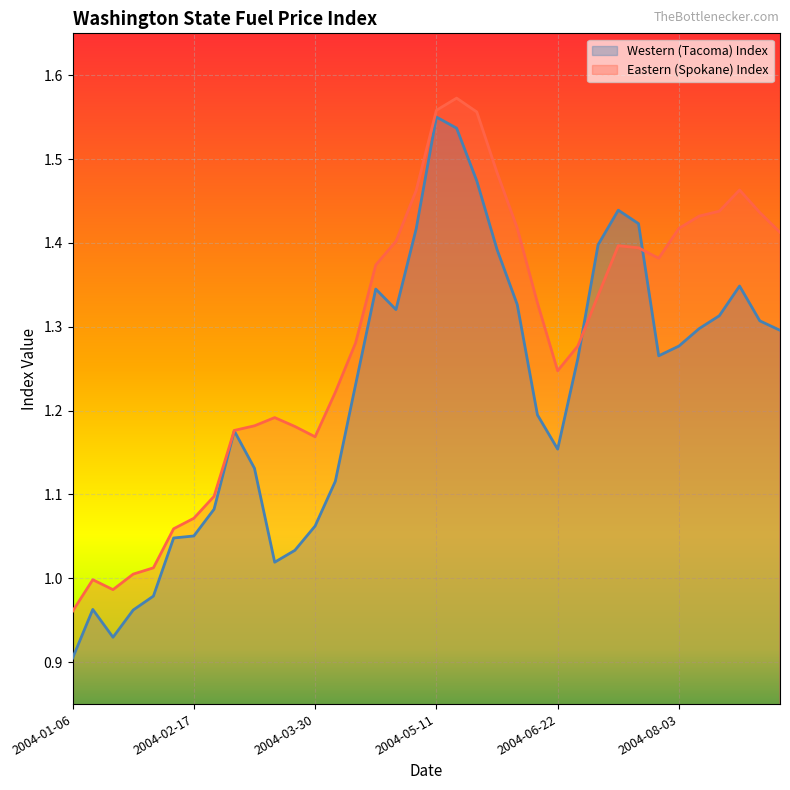

Between 2004-06-29 and 2004-08-31, which series saw the biggest shift?

Eastern (Spokane) Index